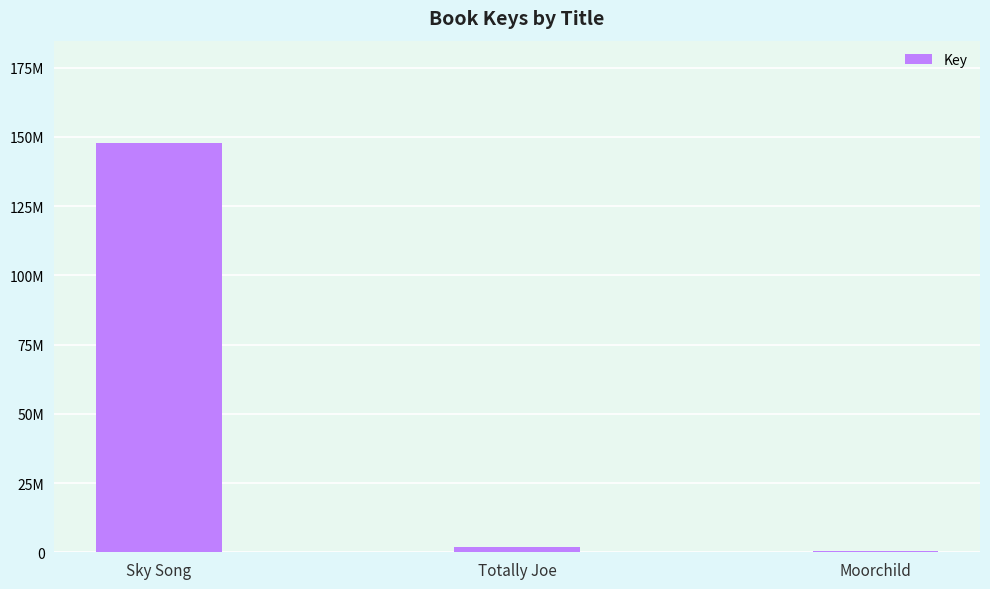

At which label is the value closest to 74083149?

Totally Joe